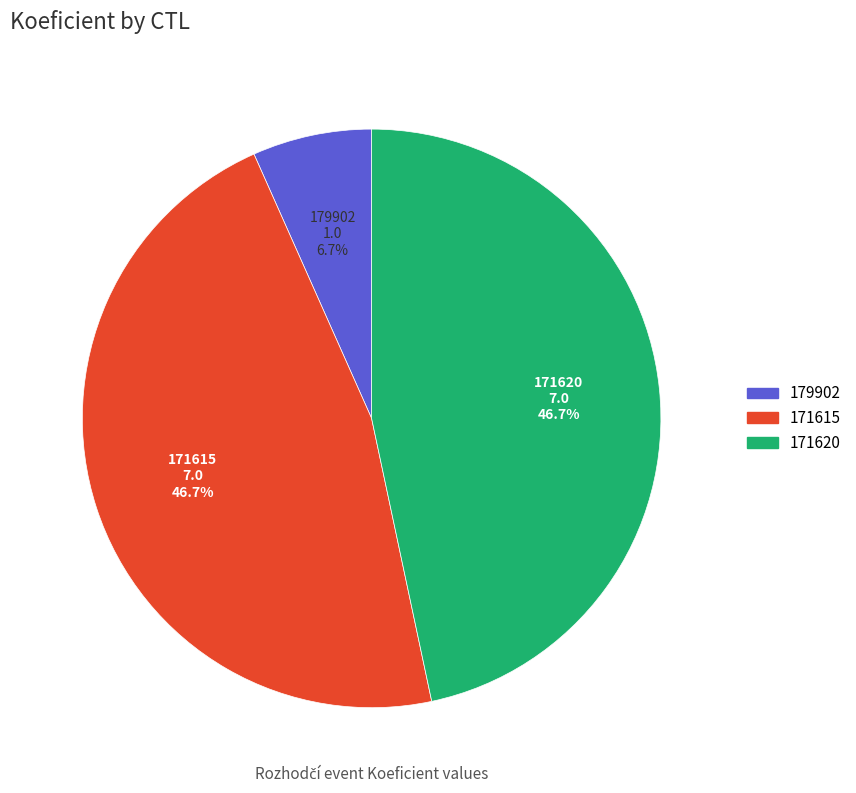

What is the ratio of the value at 171620 to the value at 179902?

7.0